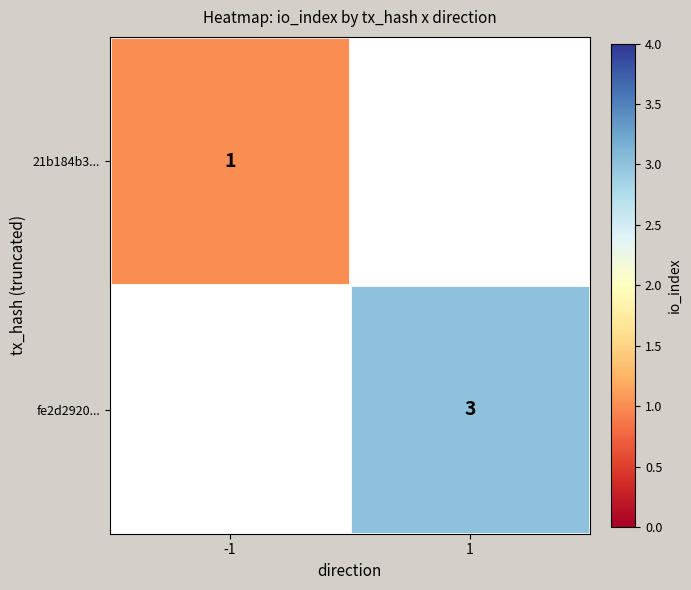

The value of 21b184b3... at -1 is 1. True or false?

True